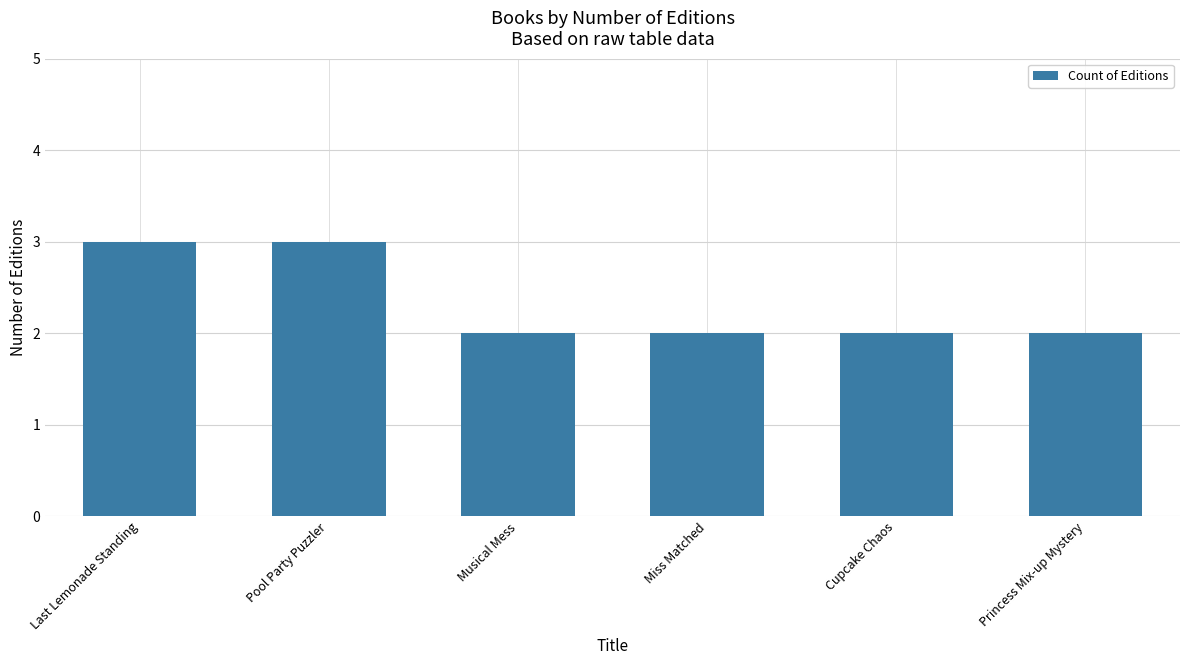

Reading left to right, transcribe all the data shown in this chart.

Last Lemonade Standing=3	Pool Party Puzzler=3	Musical Mess=2	Miss Matched=2	Cupcake Chaos=2	Princess Mix-up Mystery=2